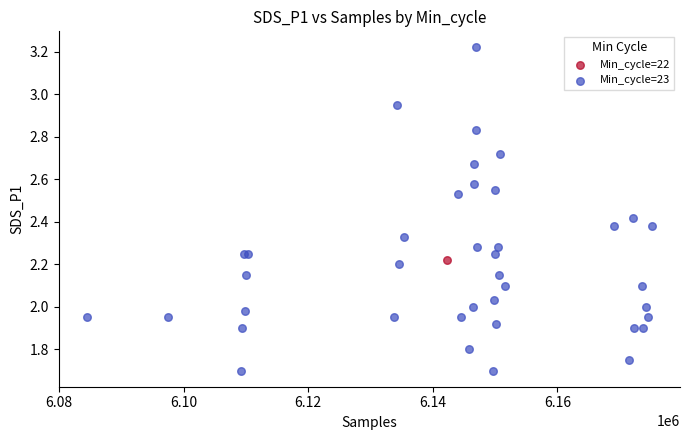

What are all the series names shown in the legend?

Min_cycle=22, Min_cycle=23